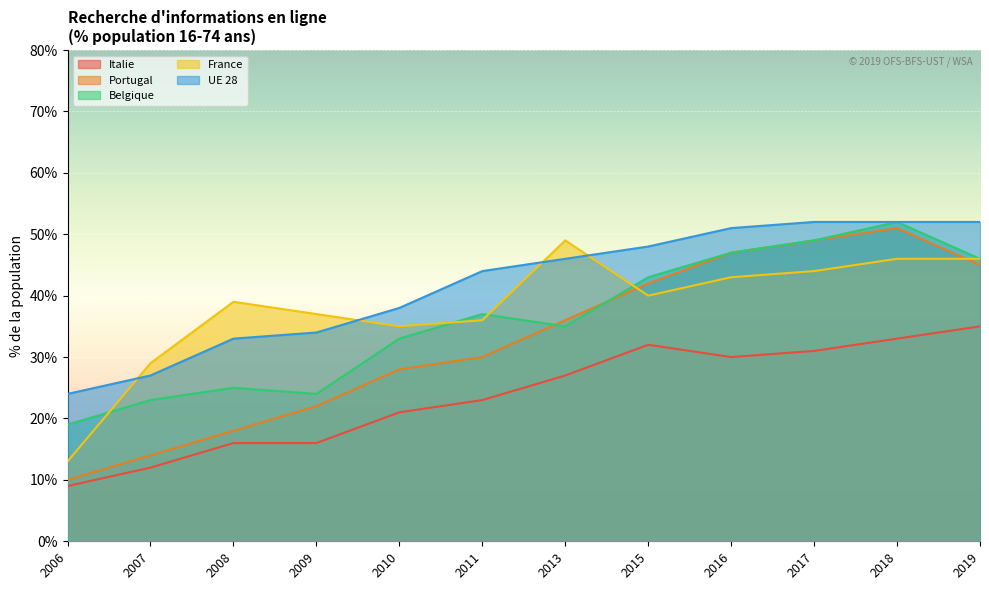

Reading left to right, list all the values displayed in this chart.

Italie: 9	12	16	16	21	23	27	32	30	31	33	35
Portugal: 10	14	18	22	28	30	36	42	47	49	51	45
France: 13	29	39	37	35	36	49	40	43	44	46	46
Belgique: 19	23	25	24	33	37	35	43	47	49	52	46
UE 28: 24	27	33	34	38	44	46	48	51	52	52	52